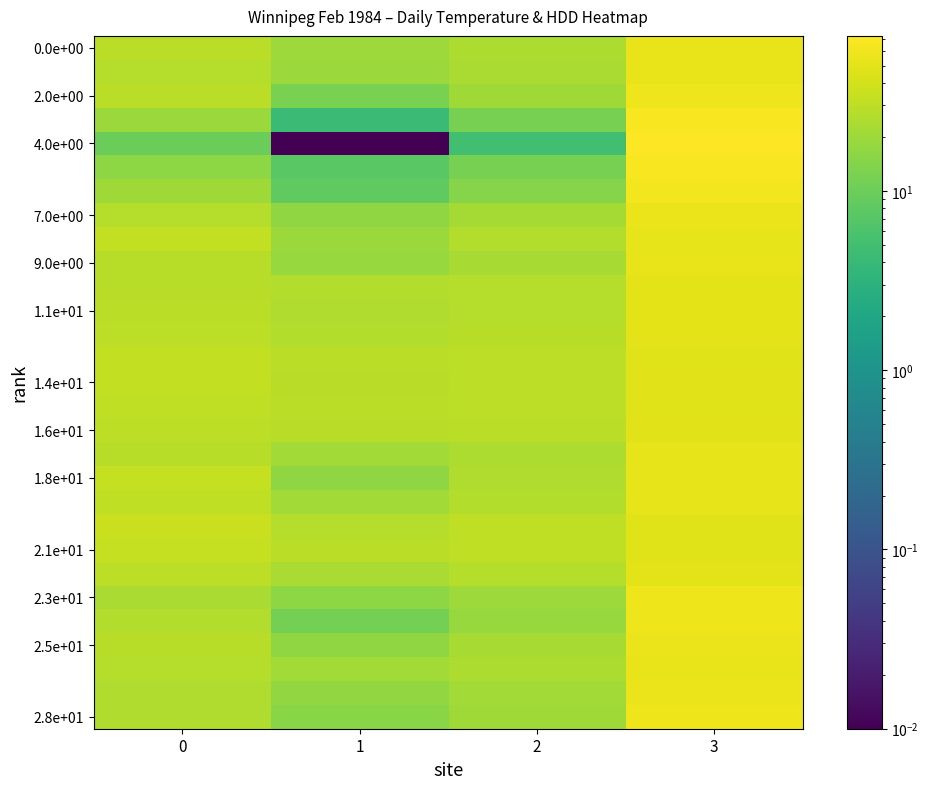

What is the difference between the highest and lowest values at 2?

26.6